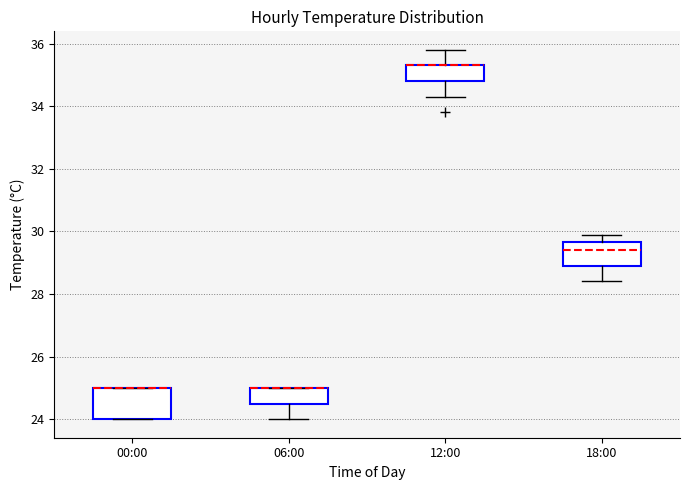

Comparing the boxes themselves (not the whiskers), which one is the tallest?

00:00